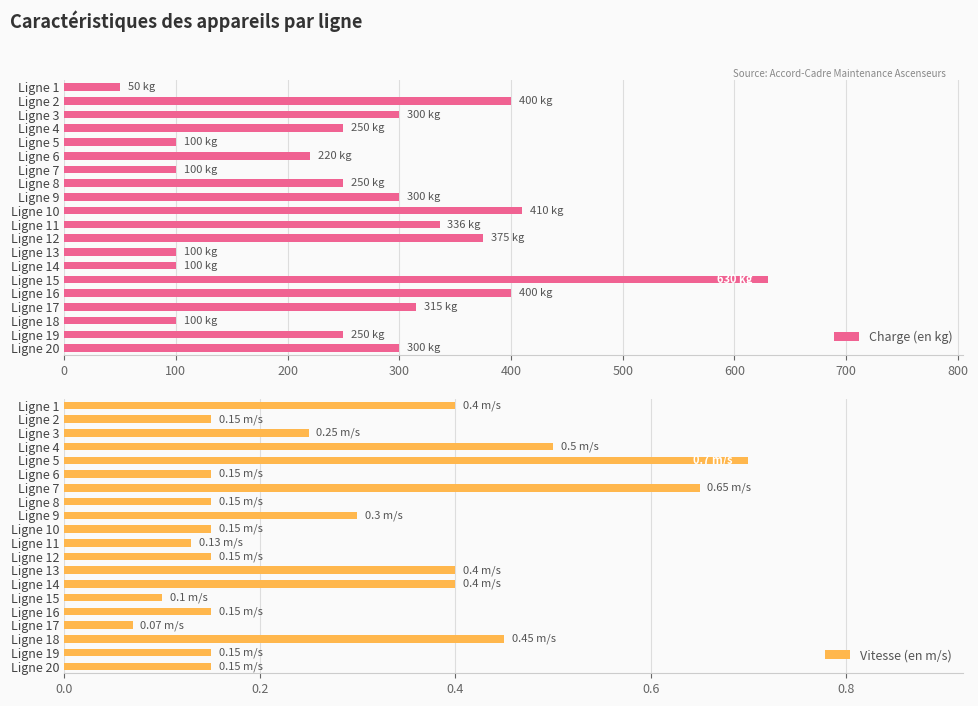

What is the sum of the Charge (en kg) values at Ligne 19 and Ligne 16?

650